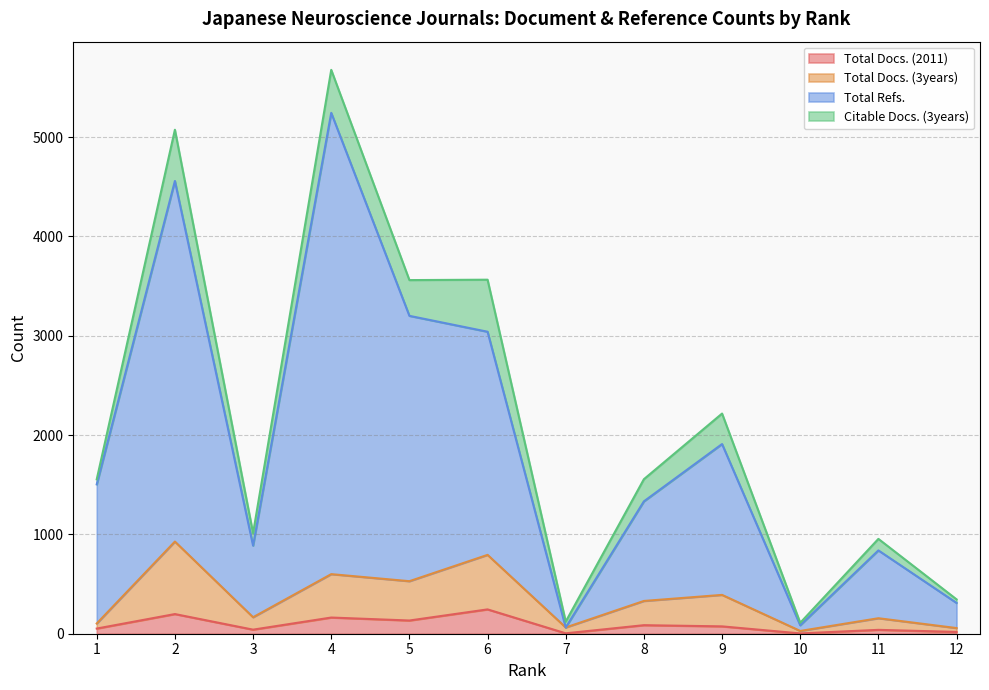

True or false: Total Refs. and Total Docs. (2011) cross at least once.

False